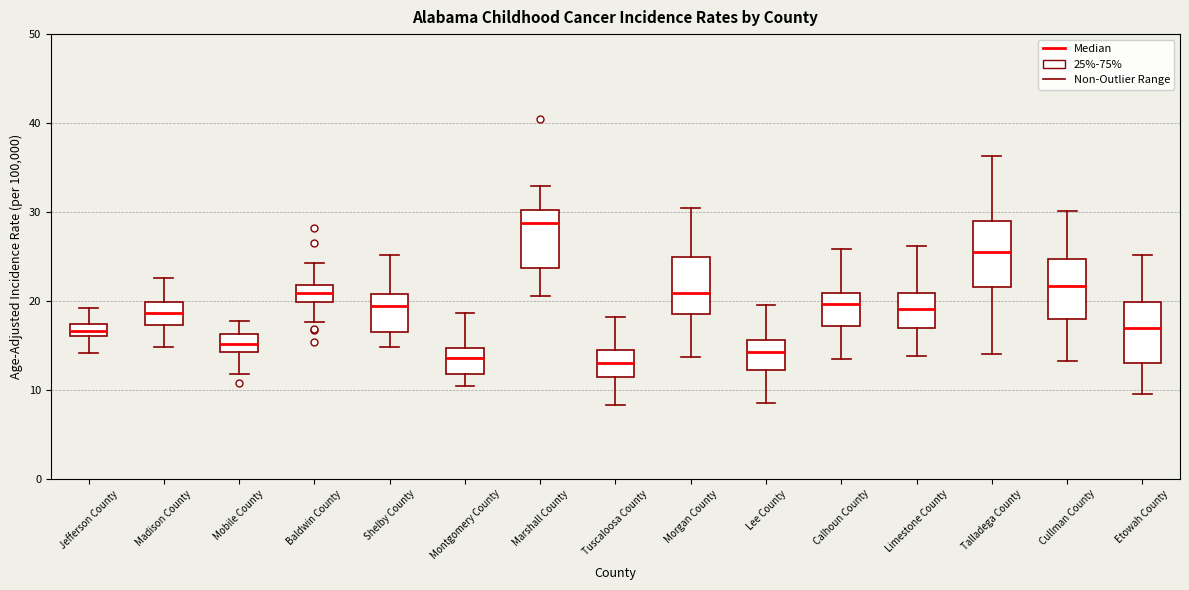

Where does the median line of the box for Baldwin County sit on the y-axis? The values are not printed on the chart, so give them approximately, as read against the axis.

21